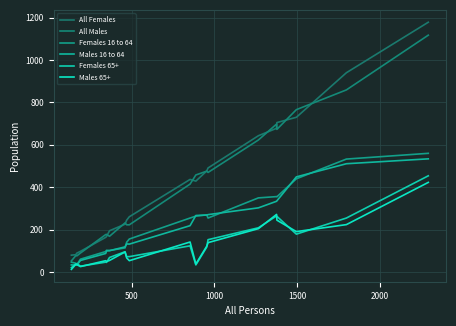

What is the difference between the maximum and minimum values in the Females 65+ series?

433